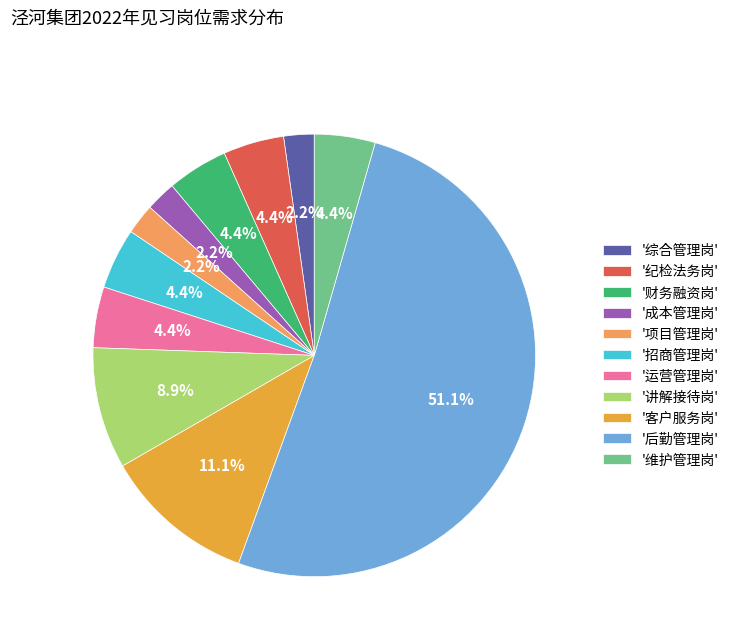

How many slices are in this pie chart?

11